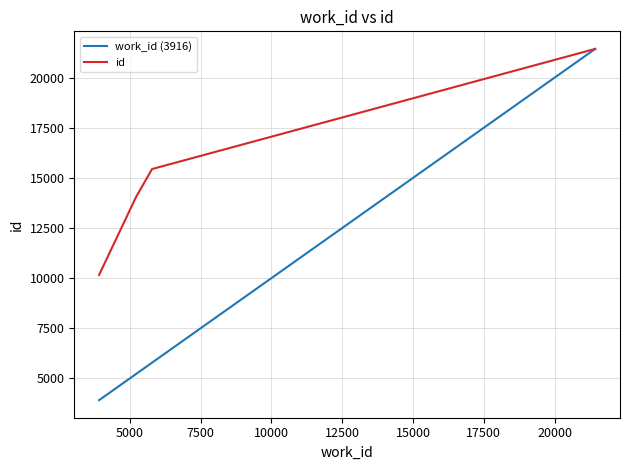

True or false: work_id (3916) has more than 2 interior local peaks.

False